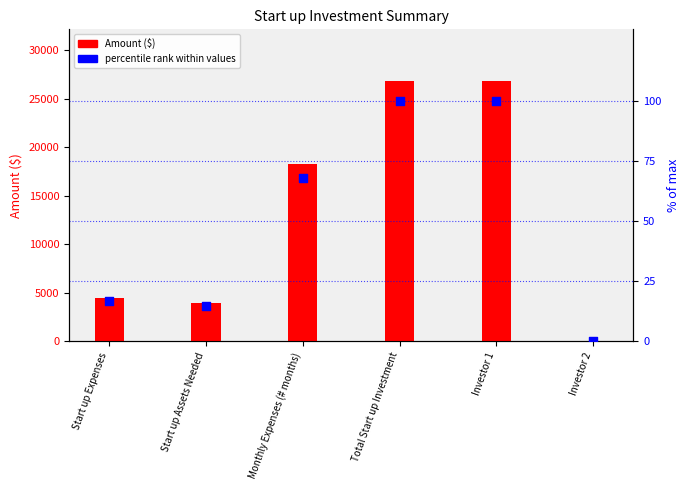

Is the value of Amount ($) at Investor 2 greater than the value of percentile rank at Investor 1?

No